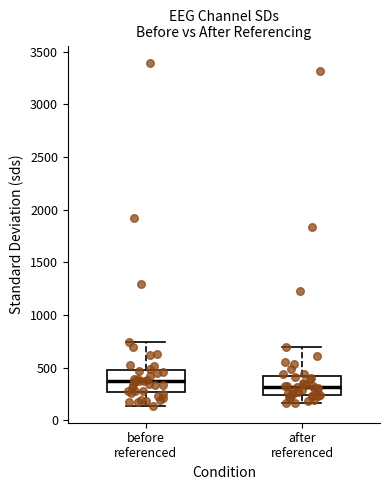

Reading left to right, read every box against the y-axis: the position of its median line, the range the box covers, and the ends of its whiskers. The values are not printed on the chart, so give them approximately, as read against the axis.

before referenced: median 350, box 250 to 500, whiskers 150 to 750
after referenced: median 300, box 250 to 400, whiskers 150 to 700